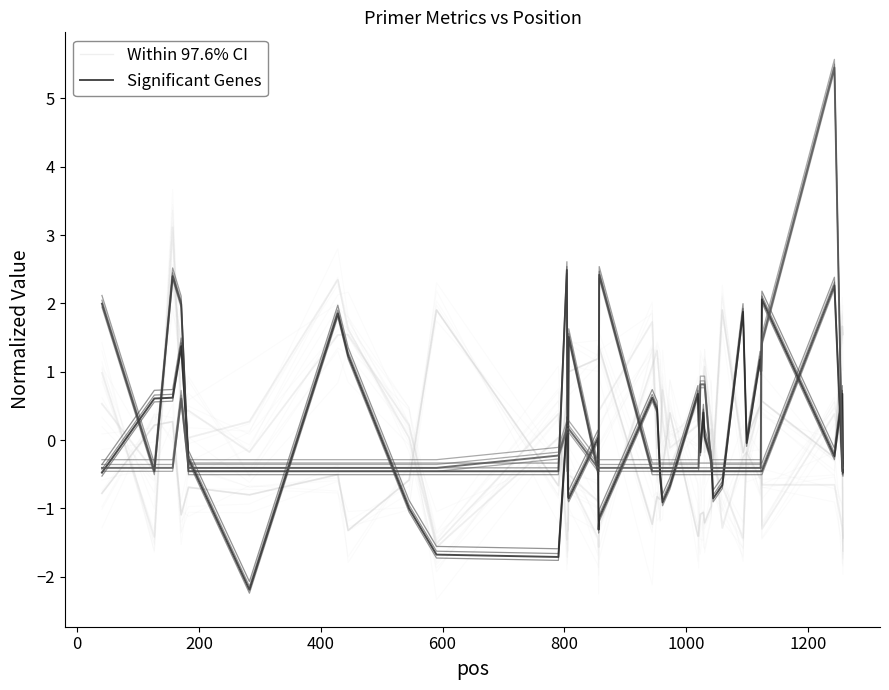

Rank the series by their maximum value, from lowest to highest.

Within 97.6% CI, Significant Genes